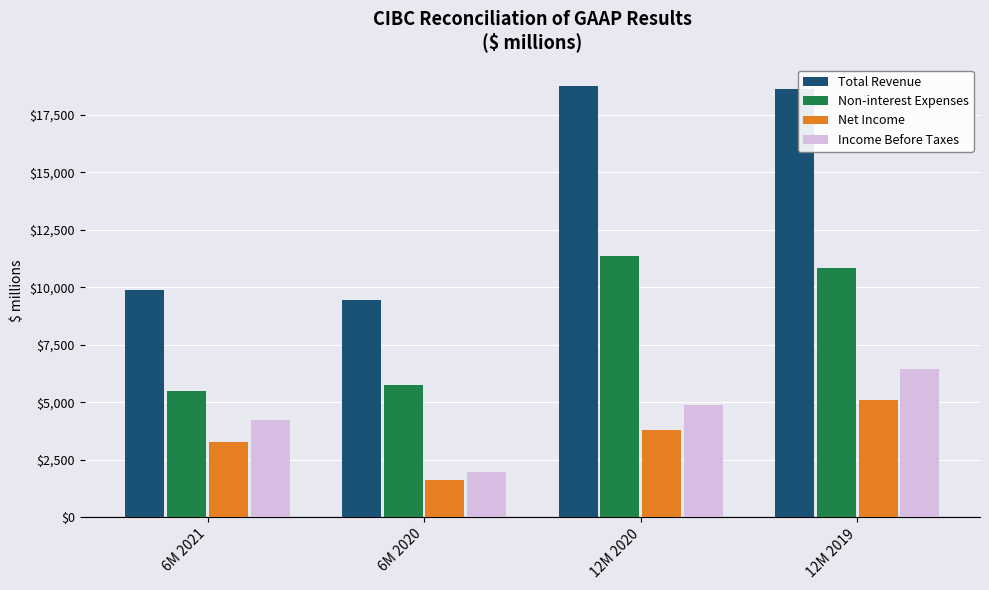

At 6M 2020, list the series in order from largest to smallest.

Total Revenue, Non-interest Expenses, Income Before Taxes, Net Income